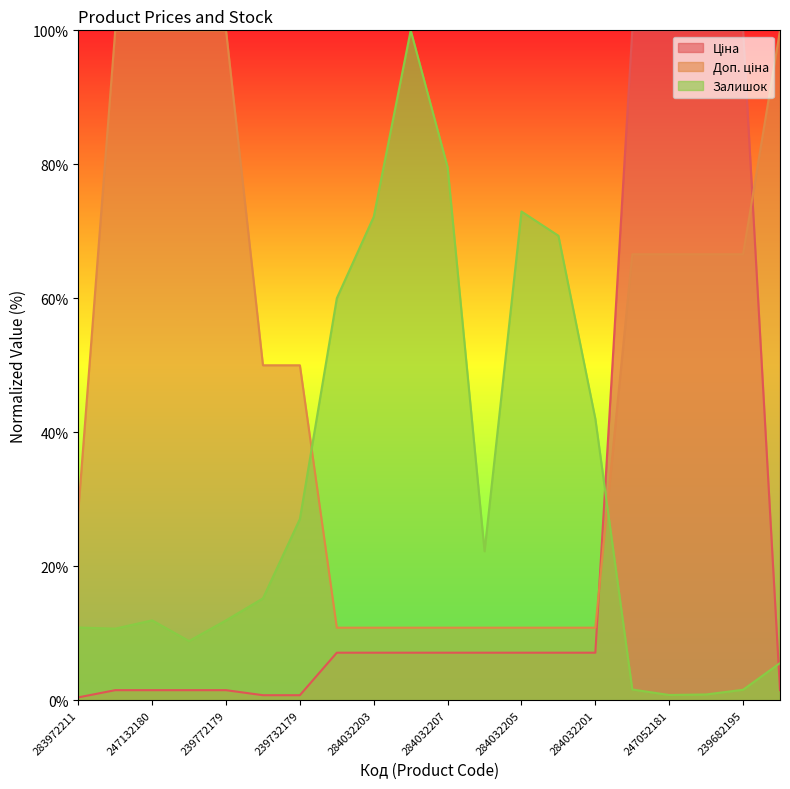

What is the highest value of the Залишок series?

100.0